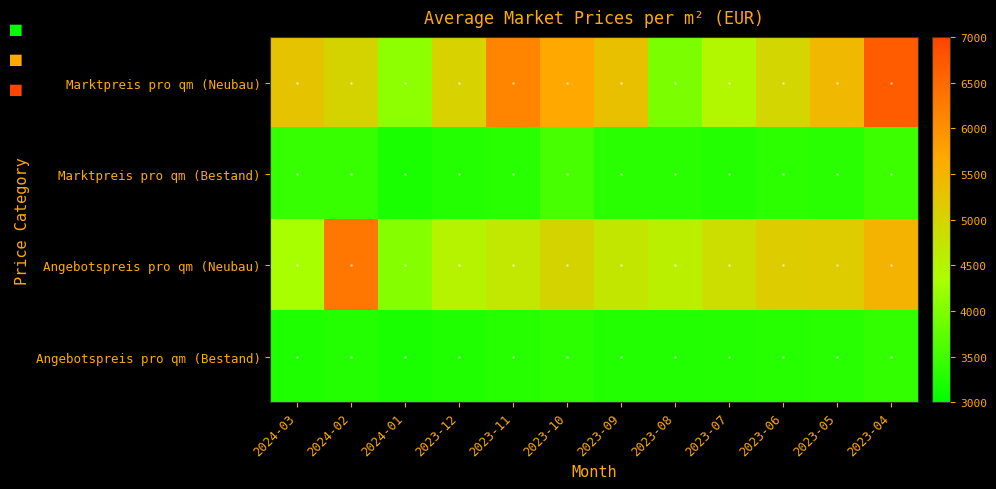

At 2023-06, list the series in order from largest to smallest.

Angebotspreis pro qm (Neubau), Marktpreis pro qm (Neubau), Marktpreis pro qm (Bestand), Angebotspreis pro qm (Bestand)